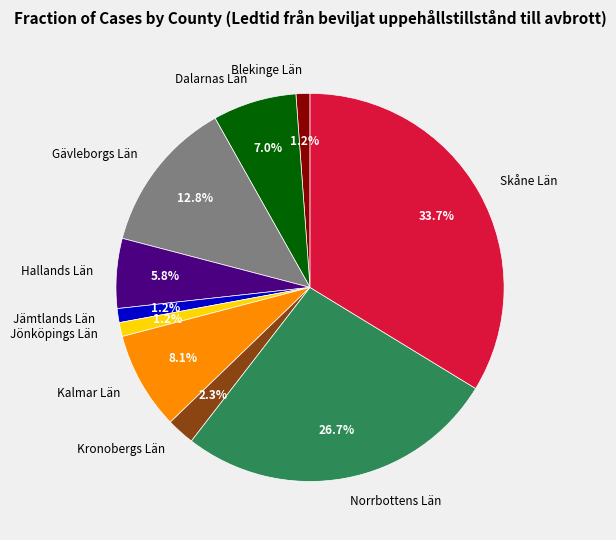

Does Hallands Län represent more than half of the total?

No